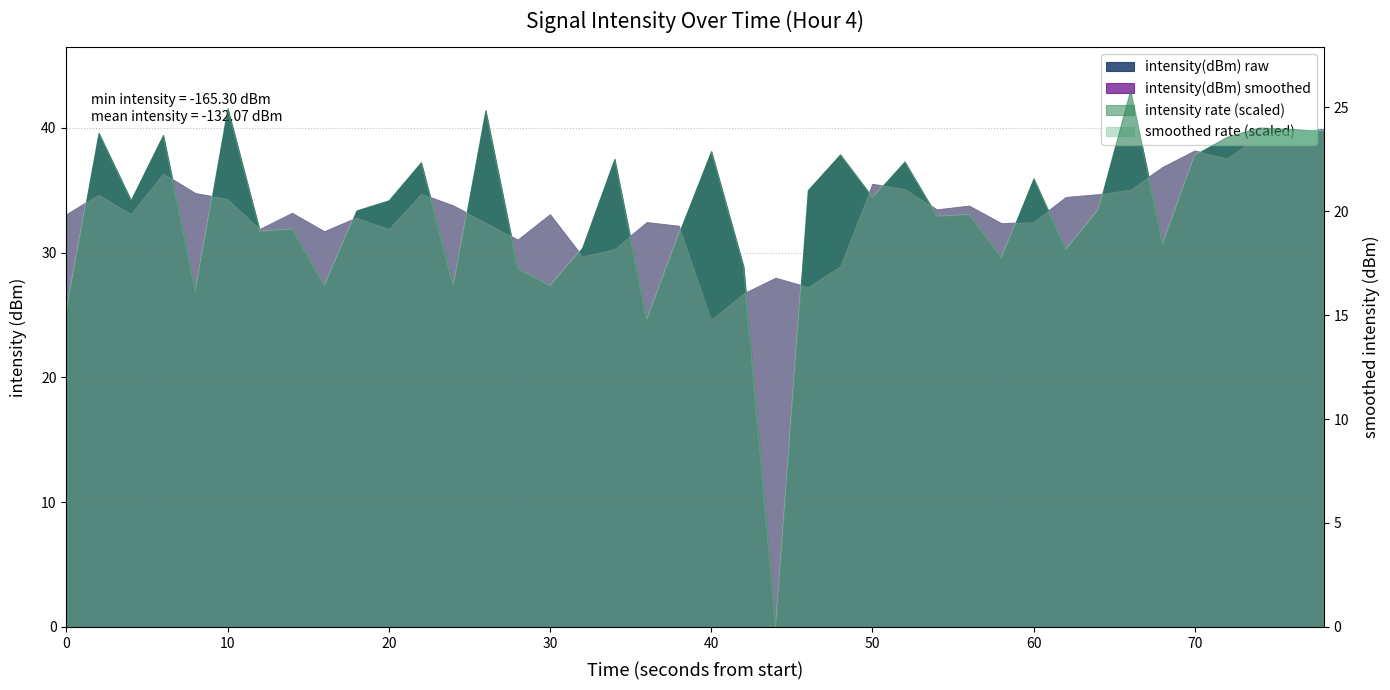

How many data points are above 34?

20